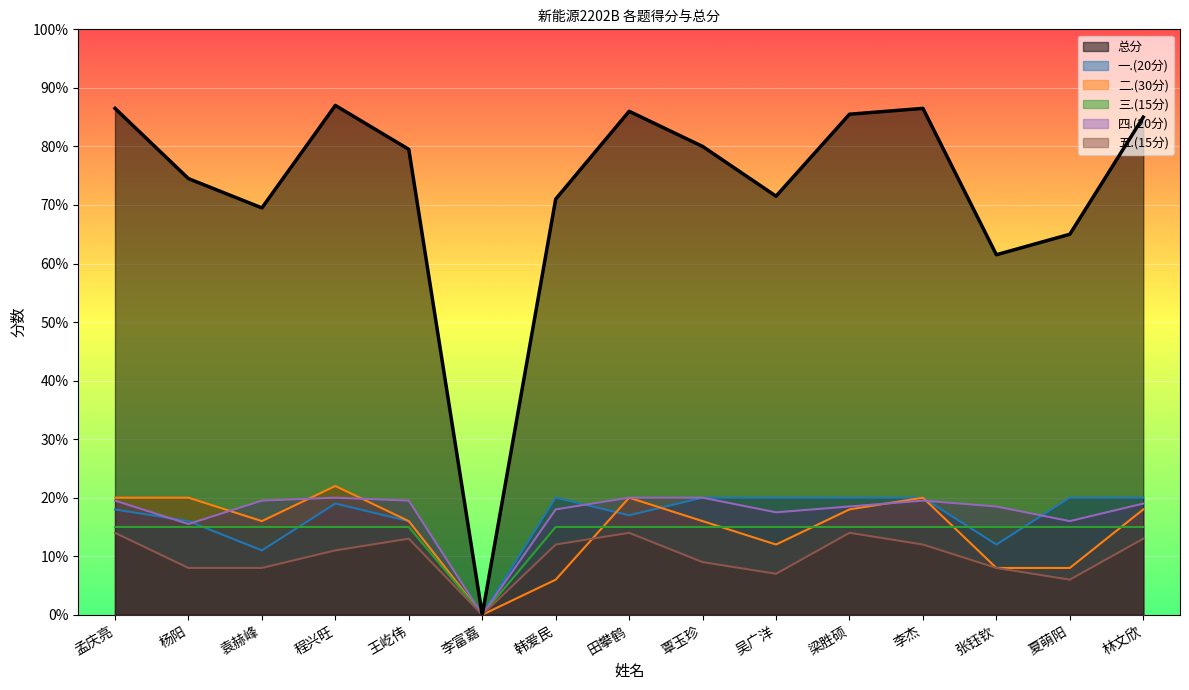

Count the number of data series in this chart.

6